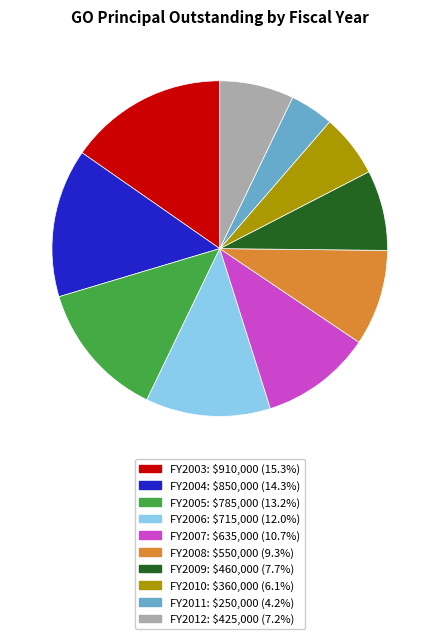

How many slices are in this pie chart?

10